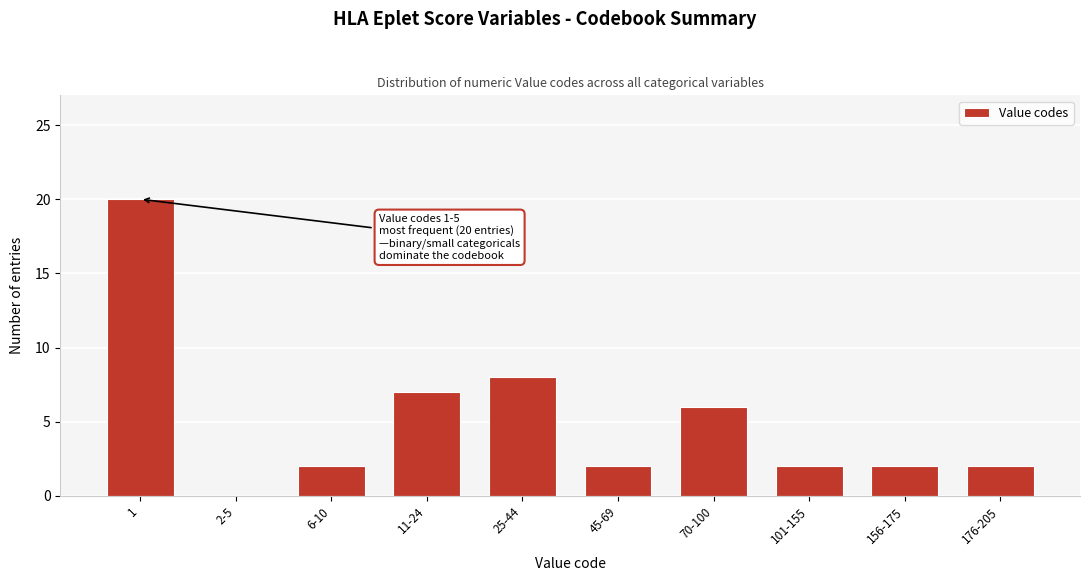

Reading right to left, list all the values displayed in this chart.

176-205=2	156-175=2	101-155=2	70-100=6	45-69=2	25-44=8	11-24=7	6-10=2	2-5=0	1=20